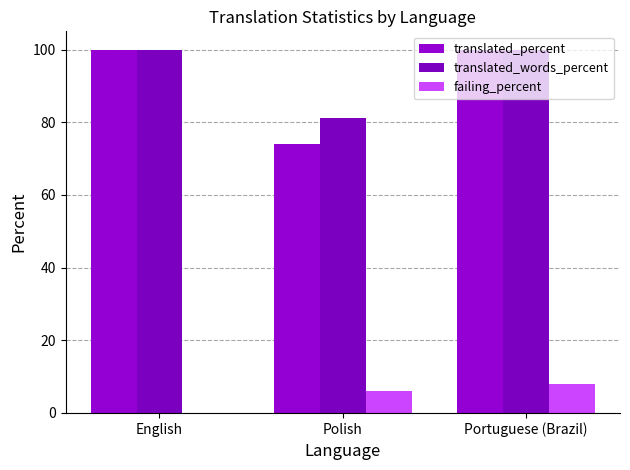

What is the sum of all translated_words_percent values?

281.2